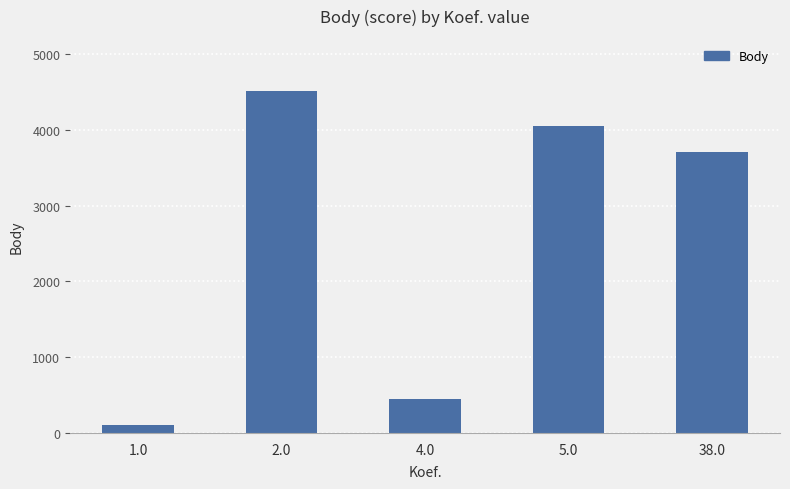

What value does the data have at 4.0, to the nearest 100?

500